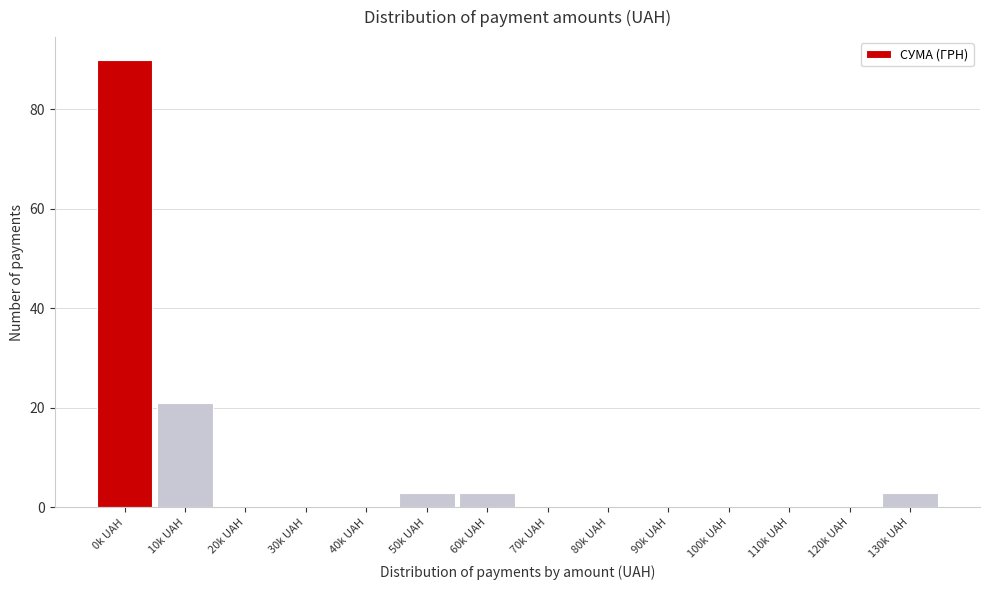

Reading left to right, transcribe all the data shown in this chart.

0k UAH=90	10k UAH=21	20k UAH=0	30k UAH=0	40k UAH=0	50k UAH=3	60k UAH=3	70k UAH=0	80k UAH=0	90k UAH=0	100k UAH=0	110k UAH=0	120k UAH=0	130k UAH=3